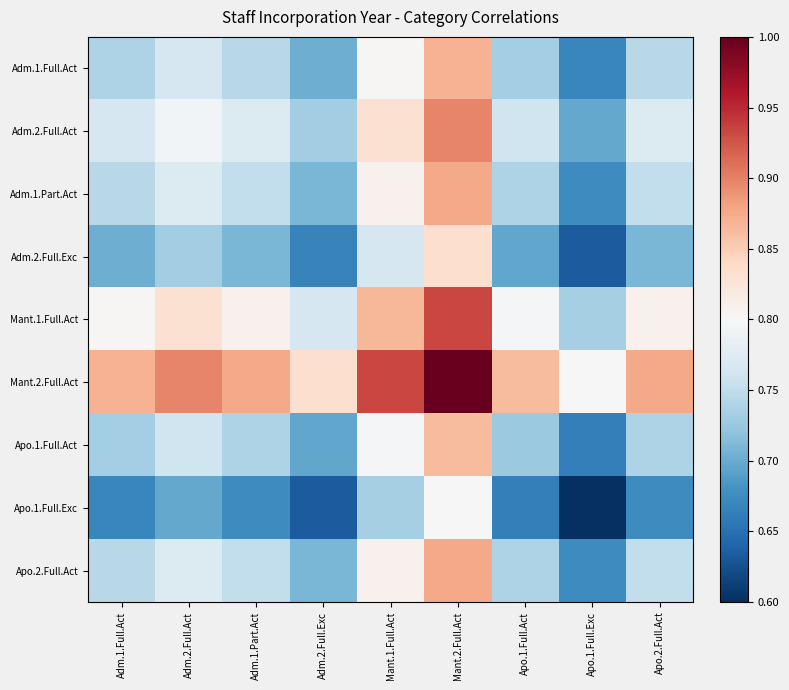

Reading left to right, extract all data points from this chart.

Adm.1.Full.Act: Adm.1.Full.Act=0.7	Adm.2.Full.Act=0.8	Adm.1.Part.Act=0.7	Adm.2.Full.Exc=0.7	Mant.1.Full.Act=0.8	Mant.2.Full.Act=0.9	Apo.1.Full.Act=0.7	Apo.1.Full.Exc=0.7	Apo.2.Full.Act=0.7
Adm.2.Full.Act: Adm.1.Full.Act=0.8	Adm.2.Full.Act=0.8	Adm.1.Part.Act=0.8	Adm.2.Full.Exc=0.7	Mant.1.Full.Act=0.8	Mant.2.Full.Act=0.9	Apo.1.Full.Act=0.8	Apo.1.Full.Exc=0.7	Apo.2.Full.Act=0.8
Adm.1.Part.Act: Adm.1.Full.Act=0.7	Adm.2.Full.Act=0.8	Adm.1.Part.Act=0.8	Adm.2.Full.Exc=0.7	Mant.1.Full.Act=0.8	Mant.2.Full.Act=0.9	Apo.1.Full.Act=0.7	Apo.1.Full.Exc=0.7	Apo.2.Full.Act=0.8
Adm.2.Full.Exc: Adm.1.Full.Act=0.7	Adm.2.Full.Act=0.7	Adm.1.Part.Act=0.7	Adm.2.Full.Exc=0.7	Mant.1.Full.Act=0.8	Mant.2.Full.Act=0.8	Apo.1.Full.Act=0.7	Apo.1.Full.Exc=0.6	Apo.2.Full.Act=0.7
Mant.1.Full.Act: Adm.1.Full.Act=0.8	Adm.2.Full.Act=0.8	Adm.1.Part.Act=0.8	Adm.2.Full.Exc=0.8	Mant.1.Full.Act=0.9	Mant.2.Full.Act=0.9	Apo.1.Full.Act=0.8	Apo.1.Full.Exc=0.7	Apo.2.Full.Act=0.8
Mant.2.Full.Act: Adm.1.Full.Act=0.9	Adm.2.Full.Act=0.9	Adm.1.Part.Act=0.9	Adm.2.Full.Exc=0.8	Mant.1.Full.Act=0.9	Mant.2.Full.Act=1.0	Apo.1.Full.Act=0.9	Apo.1.Full.Exc=0.8	Apo.2.Full.Act=0.9
Apo.1.Full.Act: Adm.1.Full.Act=0.7	Adm.2.Full.Act=0.8	Adm.1.Part.Act=0.7	Adm.2.Full.Exc=0.7	Mant.1.Full.Act=0.8	Mant.2.Full.Act=0.9	Apo.1.Full.Act=0.7	Apo.1.Full.Exc=0.7	Apo.2.Full.Act=0.7
Apo.1.Full.Exc: Adm.1.Full.Act=0.7	Adm.2.Full.Act=0.7	Adm.1.Part.Act=0.7	Adm.2.Full.Exc=0.6	Mant.1.Full.Act=0.7	Mant.2.Full.Act=0.8	Apo.1.Full.Act=0.7	Apo.1.Full.Exc=0.6	Apo.2.Full.Act=0.7
Apo.2.Full.Act: Adm.1.Full.Act=0.7	Adm.2.Full.Act=0.8	Adm.1.Part.Act=0.8	Adm.2.Full.Exc=0.7	Mant.1.Full.Act=0.8	Mant.2.Full.Act=0.9	Apo.1.Full.Act=0.7	Apo.1.Full.Exc=0.7	Apo.2.Full.Act=0.8